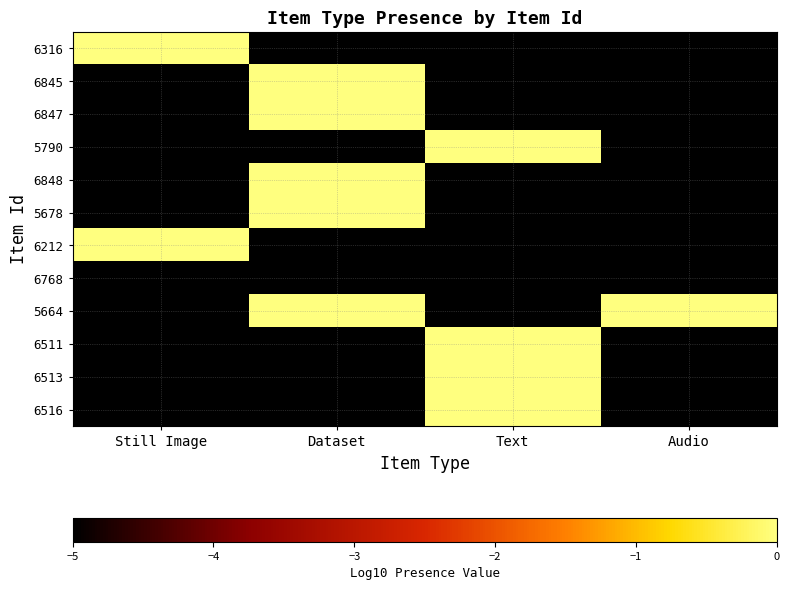

Which label corresponds to the largest value in the chart?

Still Image